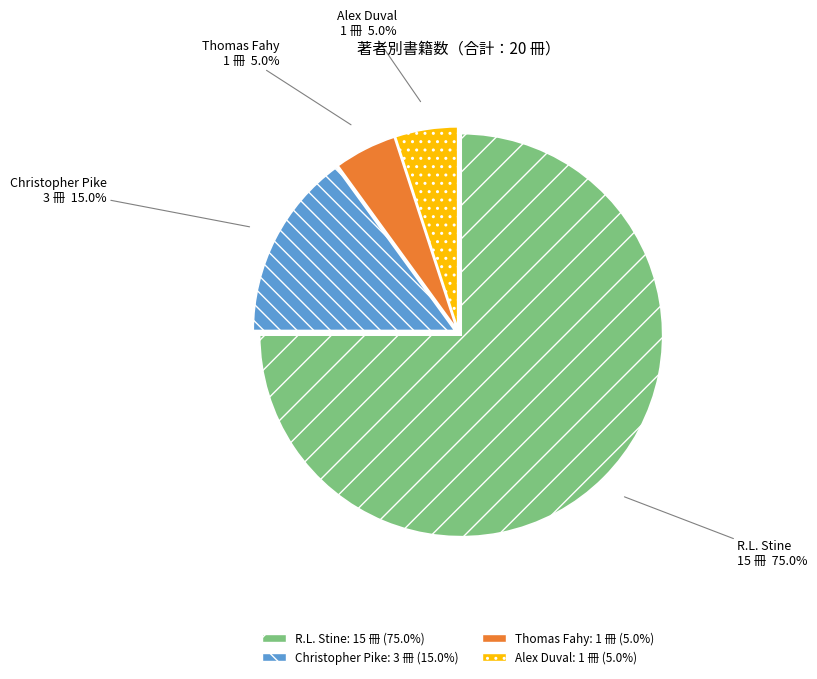

Is there any slice that represents more than half of the pie?

Yes